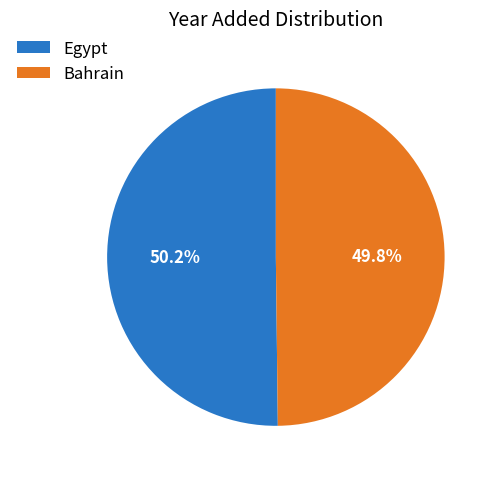

Is there a majority slice in this chart?

Yes